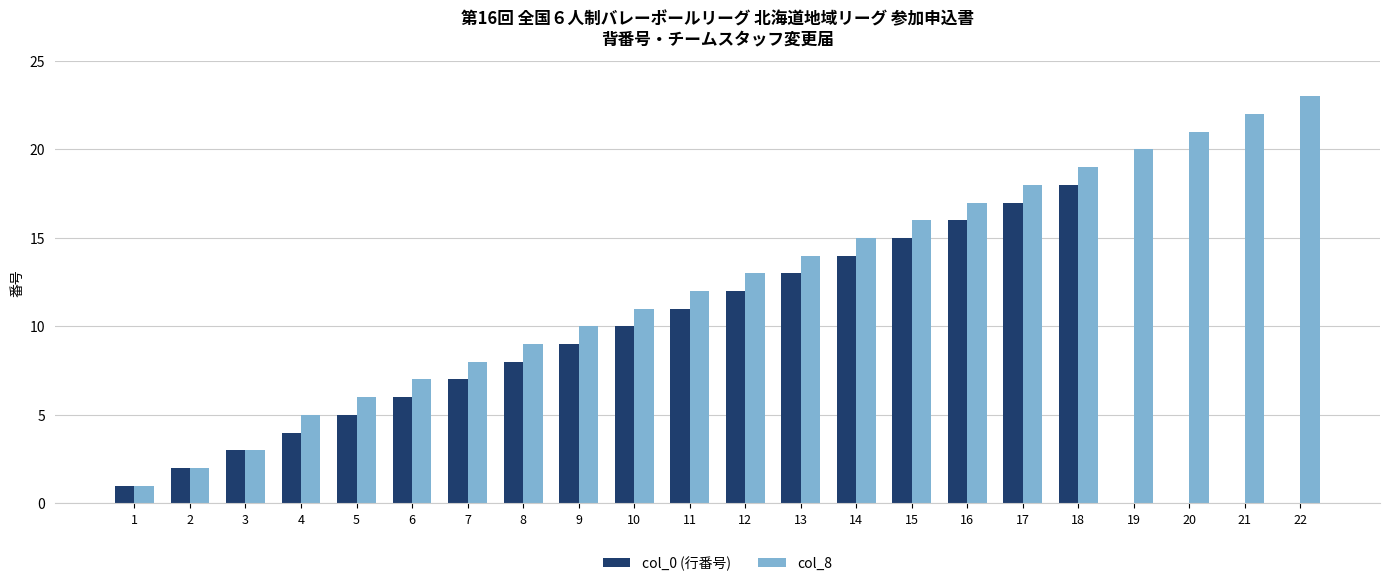

Reading left to right, extract all data points from this chart.

col_0 (行番号): 1	2	3	4	5	6	7	8	9	10	11	12	13	14	15	16	17	18	0	0	0	0
col_8: 1	2	3	5	6	7	8	9	10	11	12	13	14	15	16	17	18	19	20	21	22	23